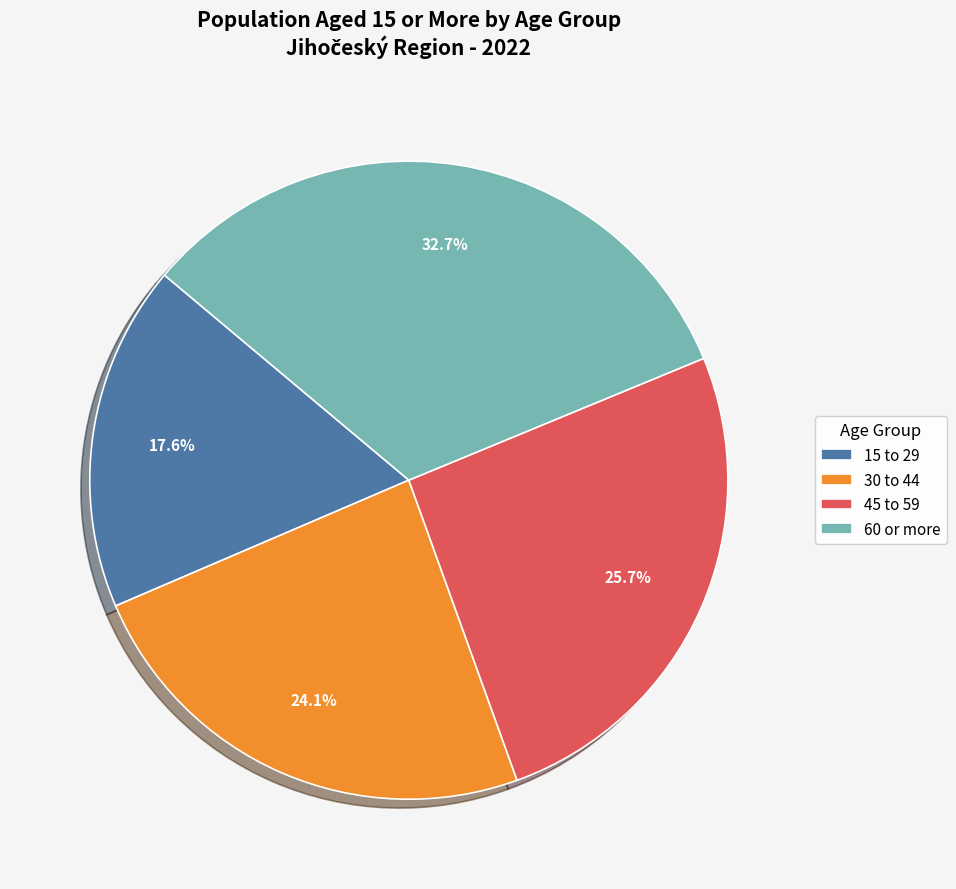

How many slices are in this pie chart?

4